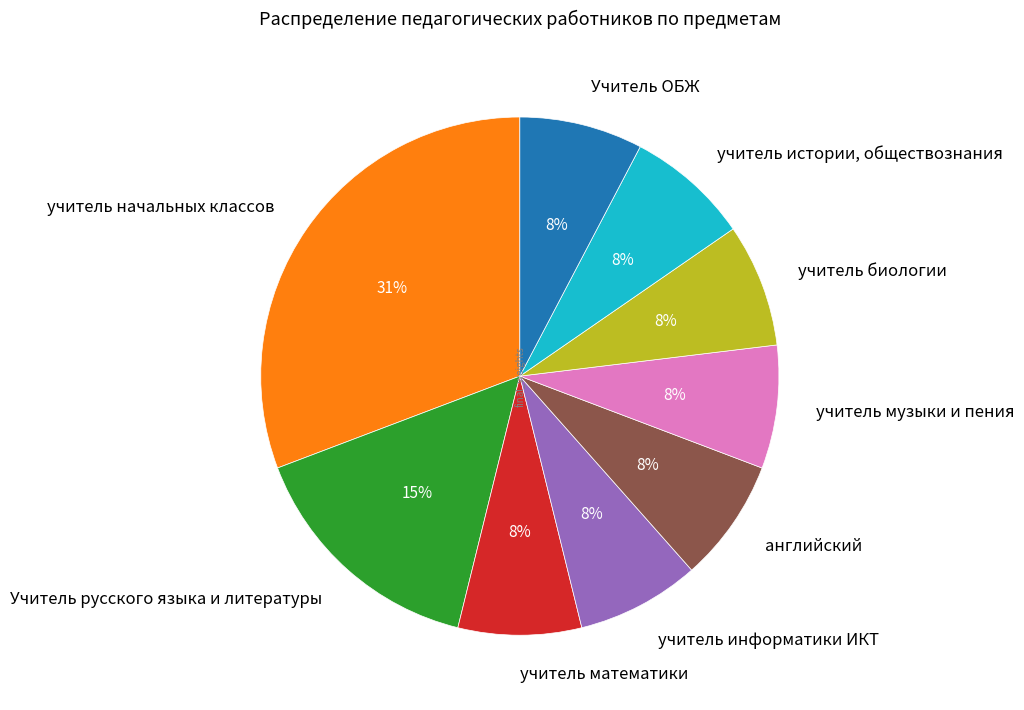

True or false: Учитель русского языка и литературы accounts for 23% of the total.

False